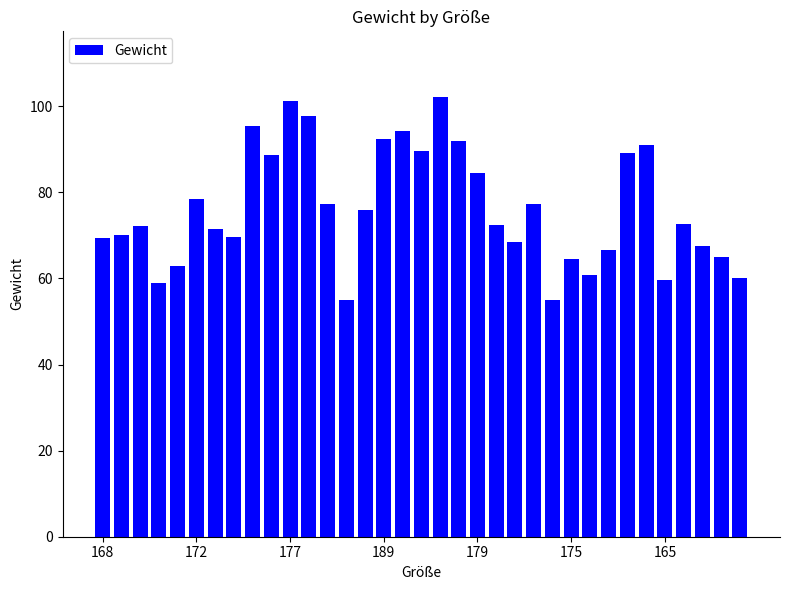

What is the difference between the maximum and minimum values?

47.2